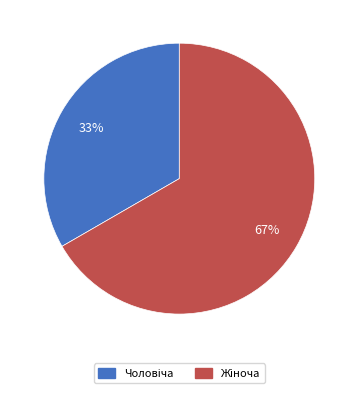

Is there any slice that represents more than half of the pie?

Yes